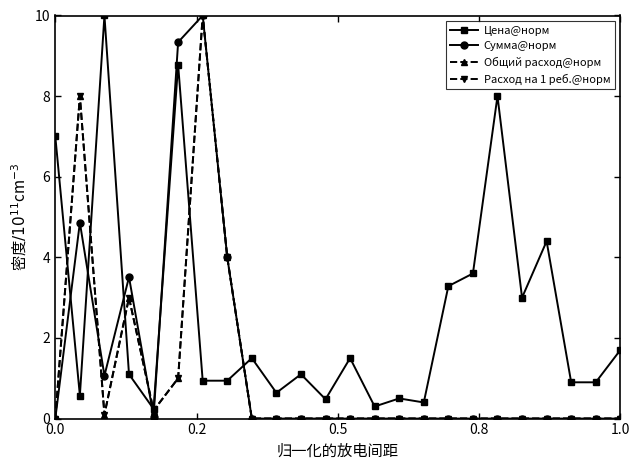

What is the maximum value shown in the chart?

10.0